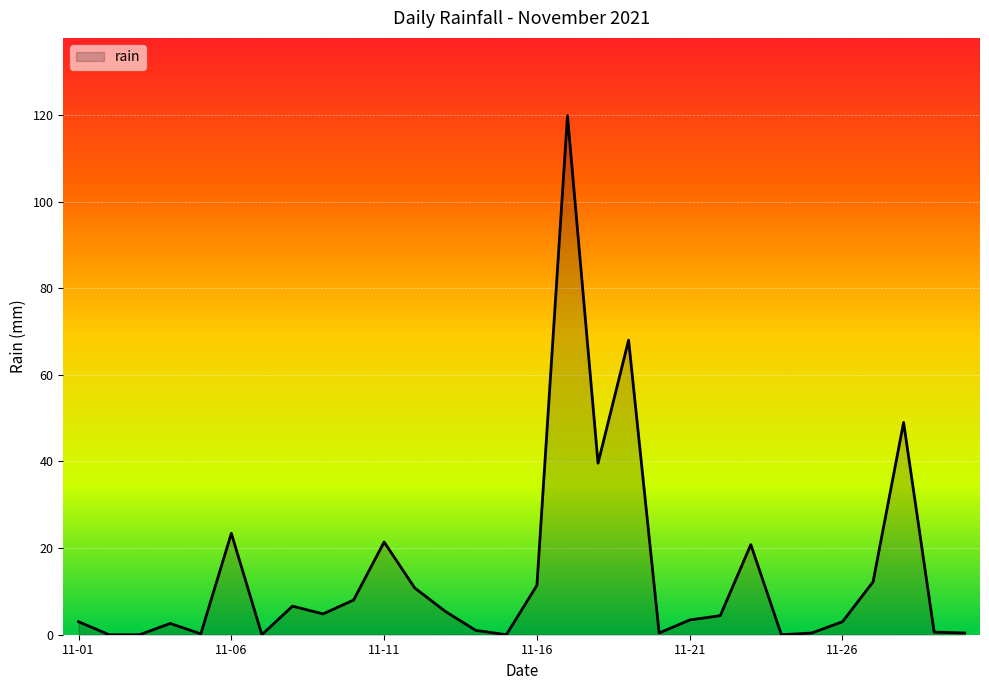

How many distinct data groups are displayed?

1